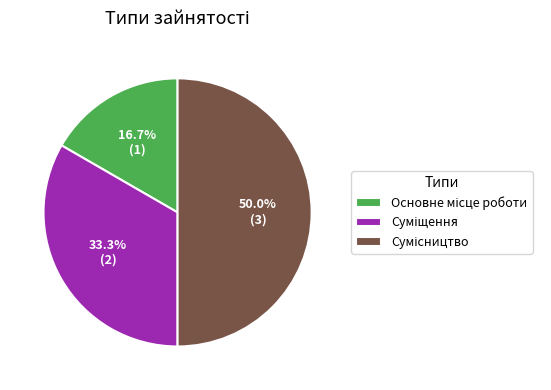

How many segments does this pie chart have?

3